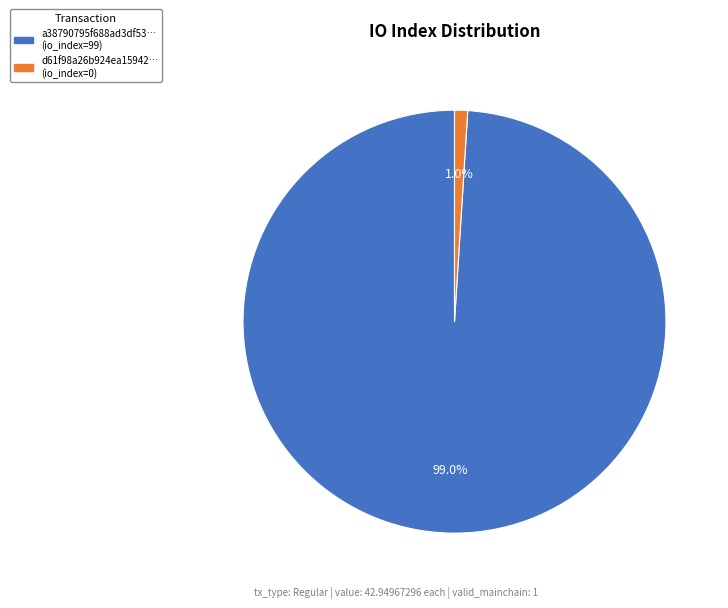

Is there a majority slice in this chart?

Yes